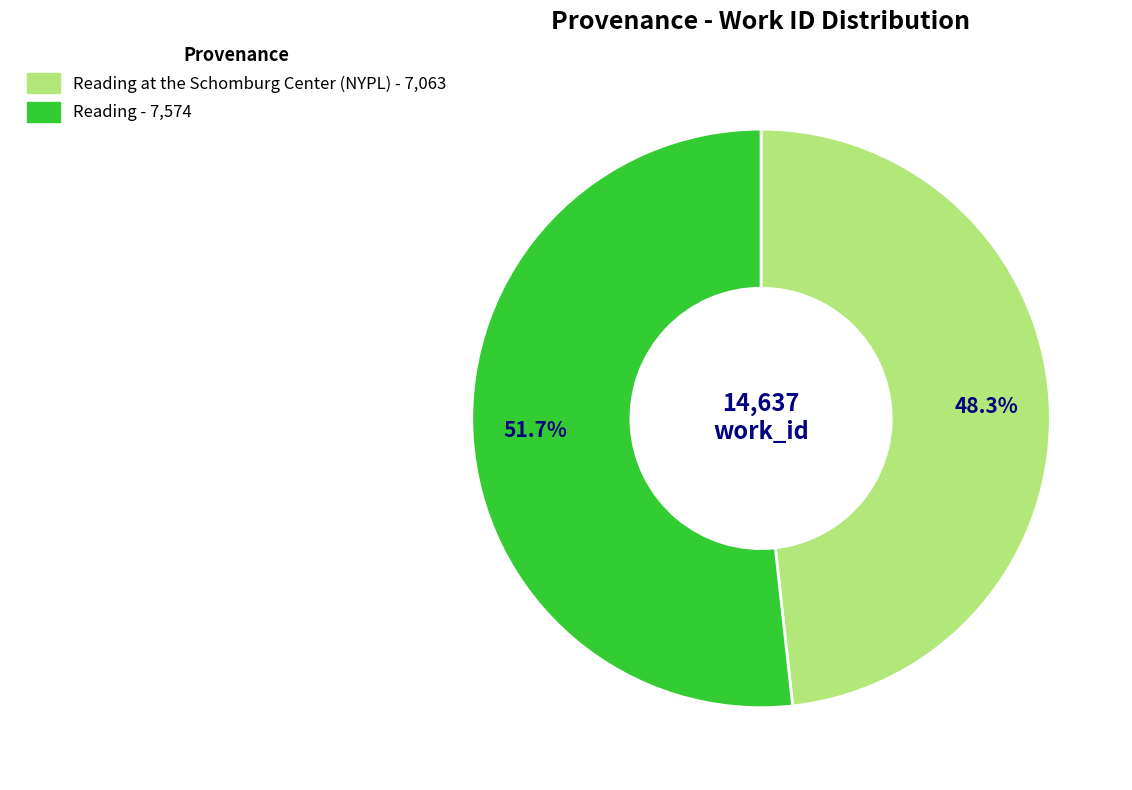

Is there a majority slice in this chart?

Yes